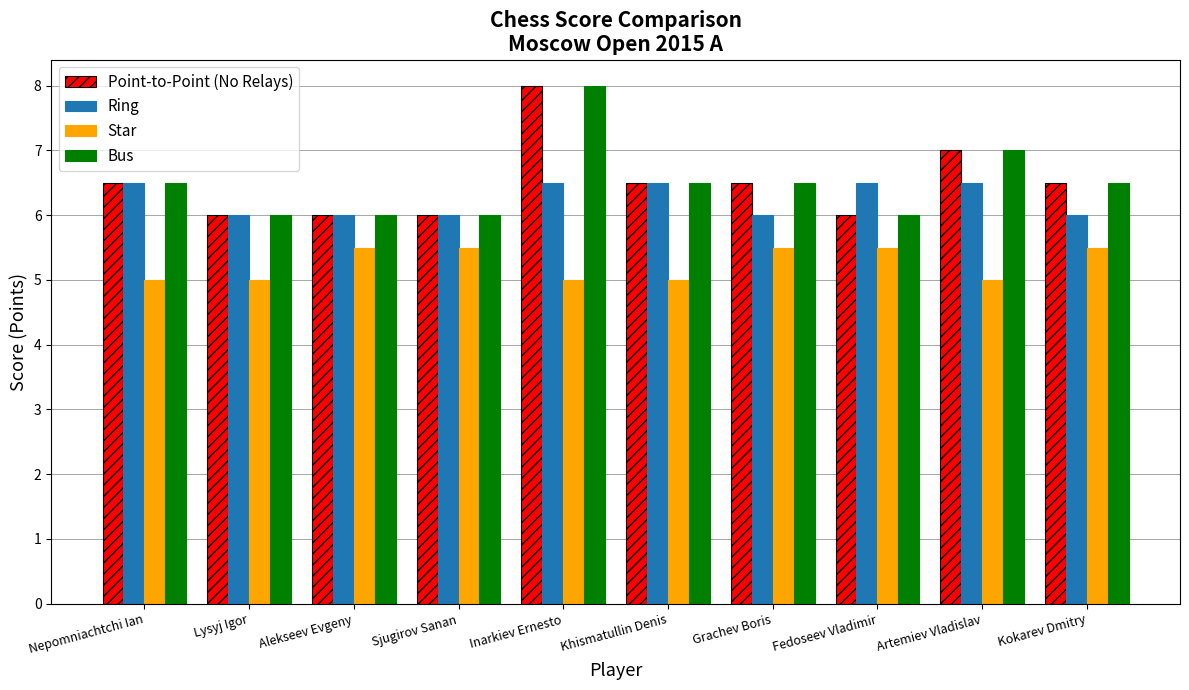

What are all the series names shown in the legend?

Point-to-Point (No Relays), Ring, Star, Bus